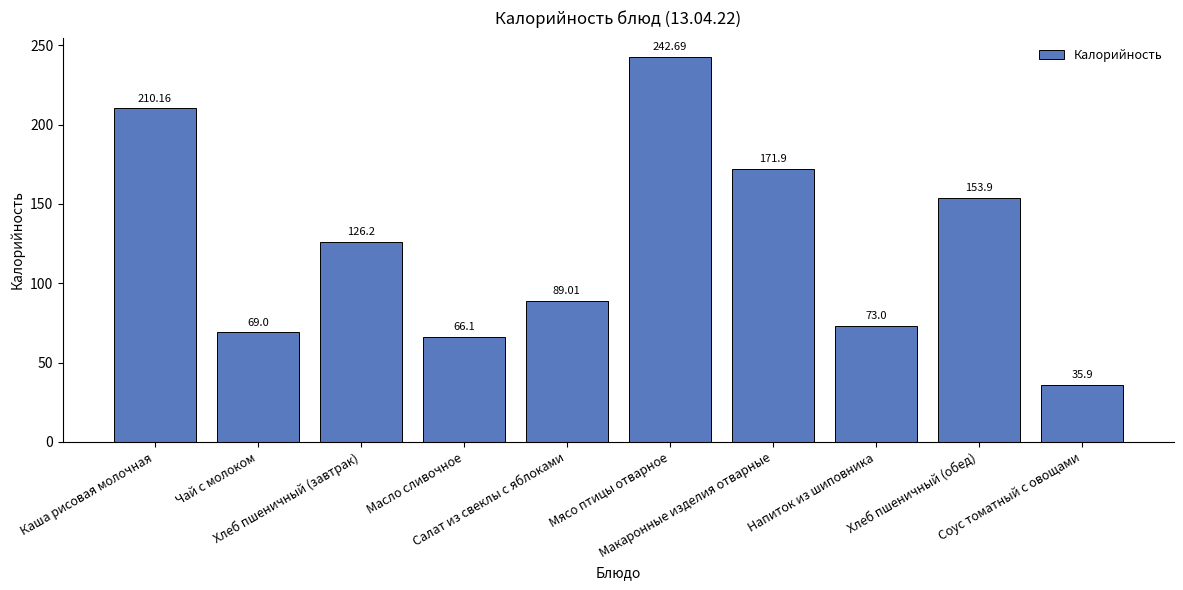

What is the label of the 5th bar from the right?

Мясо птицы отварное